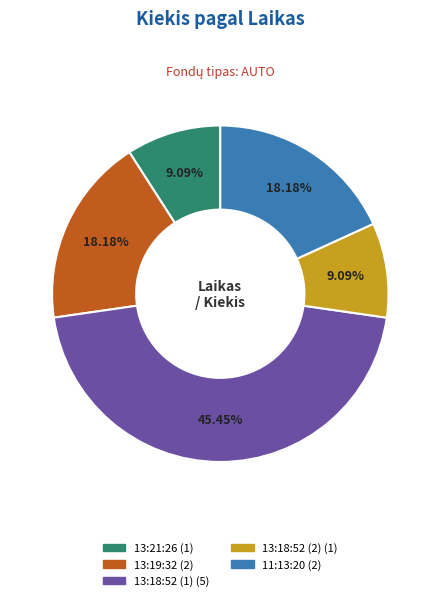

Between 13:19:32 and 13:18:52 (2), which is larger?

13:19:32